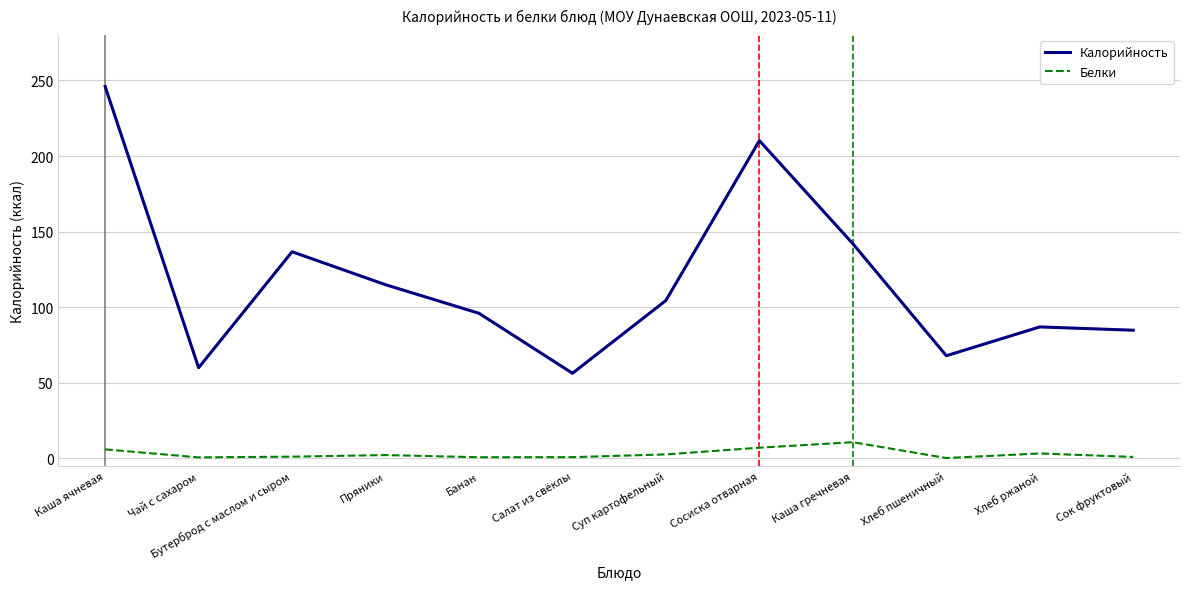

True or false: Калорийность and Белки cross at least once.

False